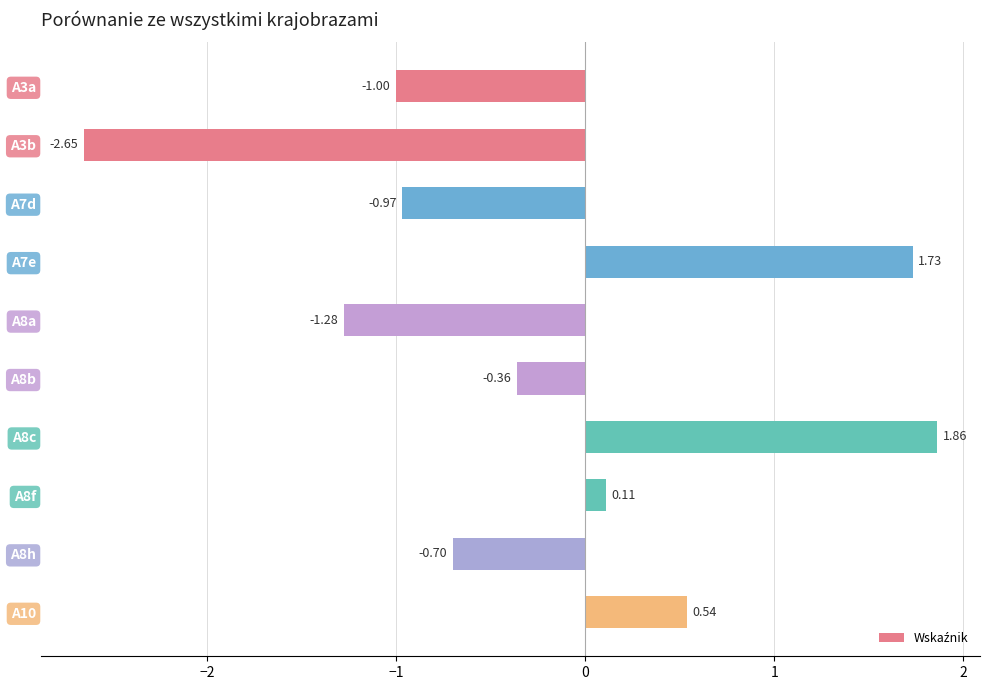

What is the difference between the values at A8f and A8h?

0.8